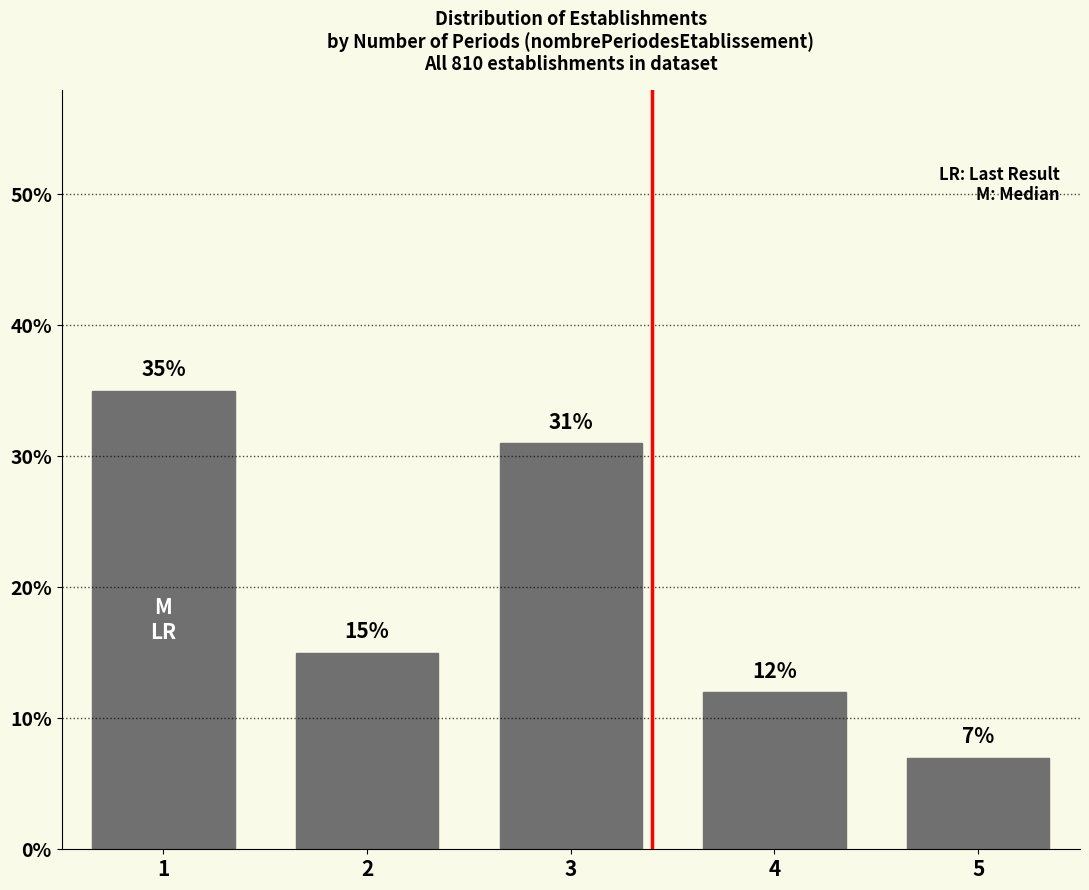

Reading left to right, extract all data points from this chart.

35	15	31	12	7